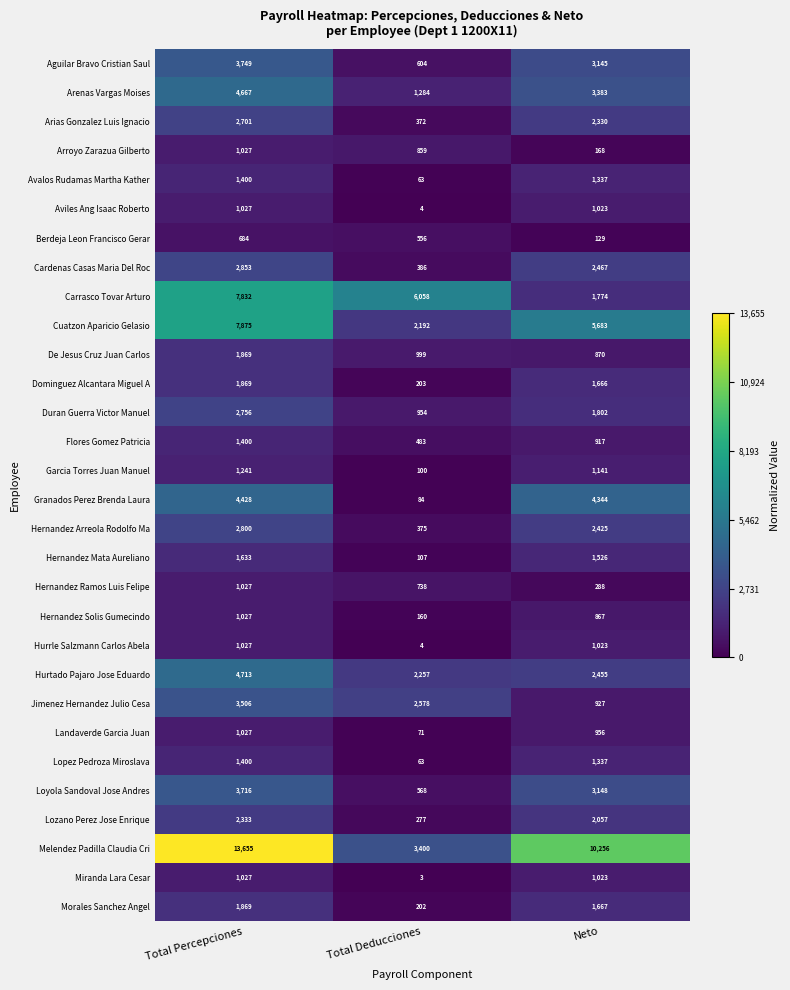

What is the sum of the Hernandez Ramos Luis Felipe values at Total Percepciones and Total Deducciones?

1765